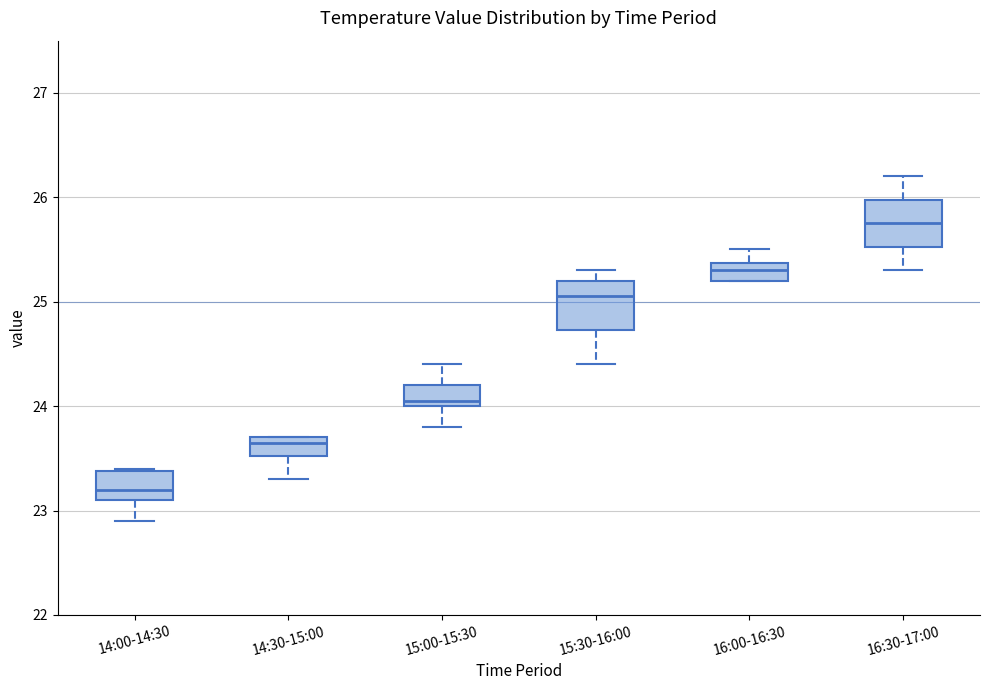

Reading left to right, read every box against the y-axis: the position of its median line, the range the box covers, and the ends of its whiskers. The values are not printed on the chart, so give them approximately, as read against the axis.

14:00-14:30: median 23.2, box 23.1 to 23.4, whiskers 22.9 to 23.4
14:30-15:00: median 23.7 (just below the box's upper edge), box 23.5 to 23.7, whiskers 23.3 to 23.7
15:00-15:30: median 24.1, box 24.0 to 24.2, whiskers 23.8 to 24.4
15:30-16:00: median 25.1, box 24.7 to 25.2, whiskers 24.4 to 25.3
16:00-16:30: median 25.3, box 25.2 to 25.4, whiskers 25.2 to 25.5
16:30-17:00: median 25.8, box 25.5 to 26.0, whiskers 25.3 to 26.2